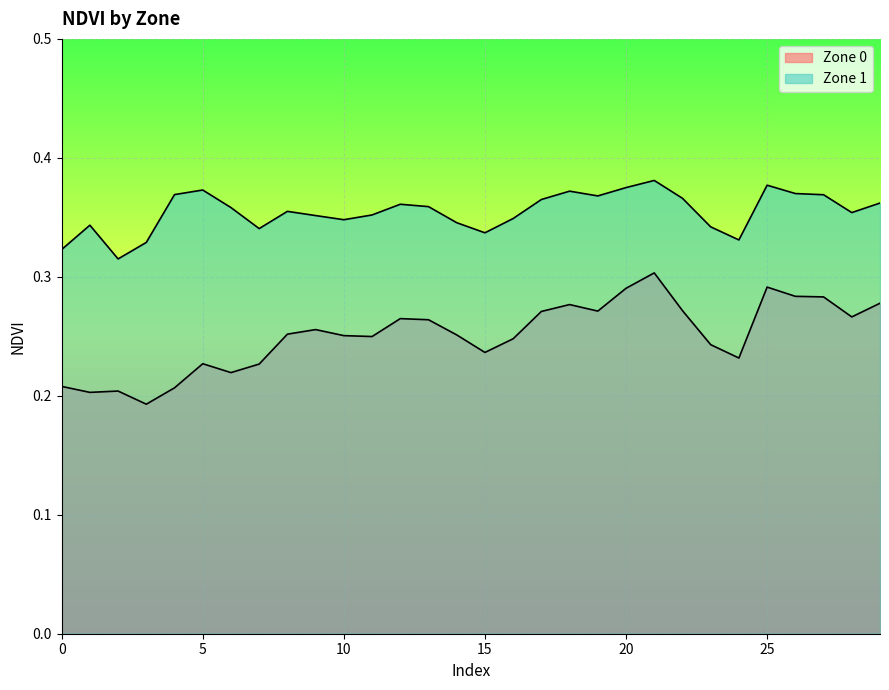

Where is the first local maximum for Zone 0?

2